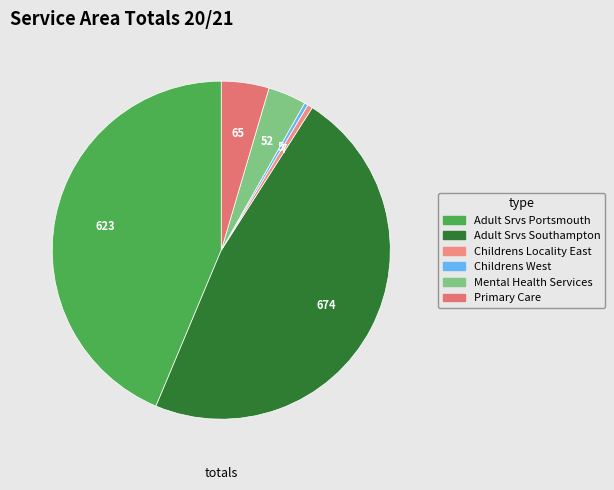

The Adult Srvs Portsmouth slice represents 44% of the pie. True or false?

True